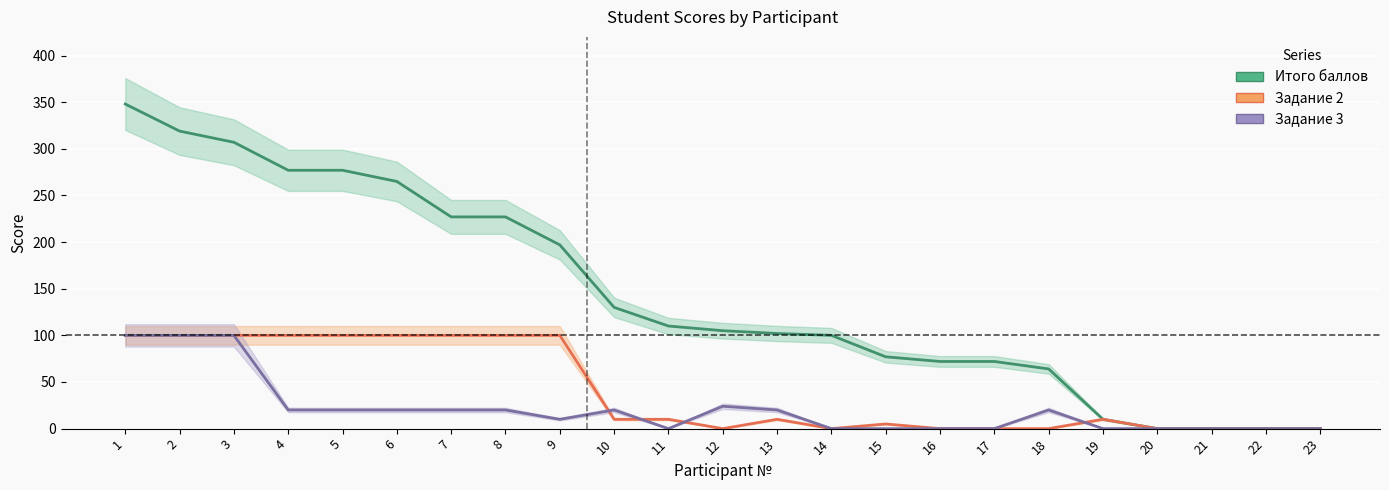

The value of Задание 3 at 17 is 0. True or false?

True